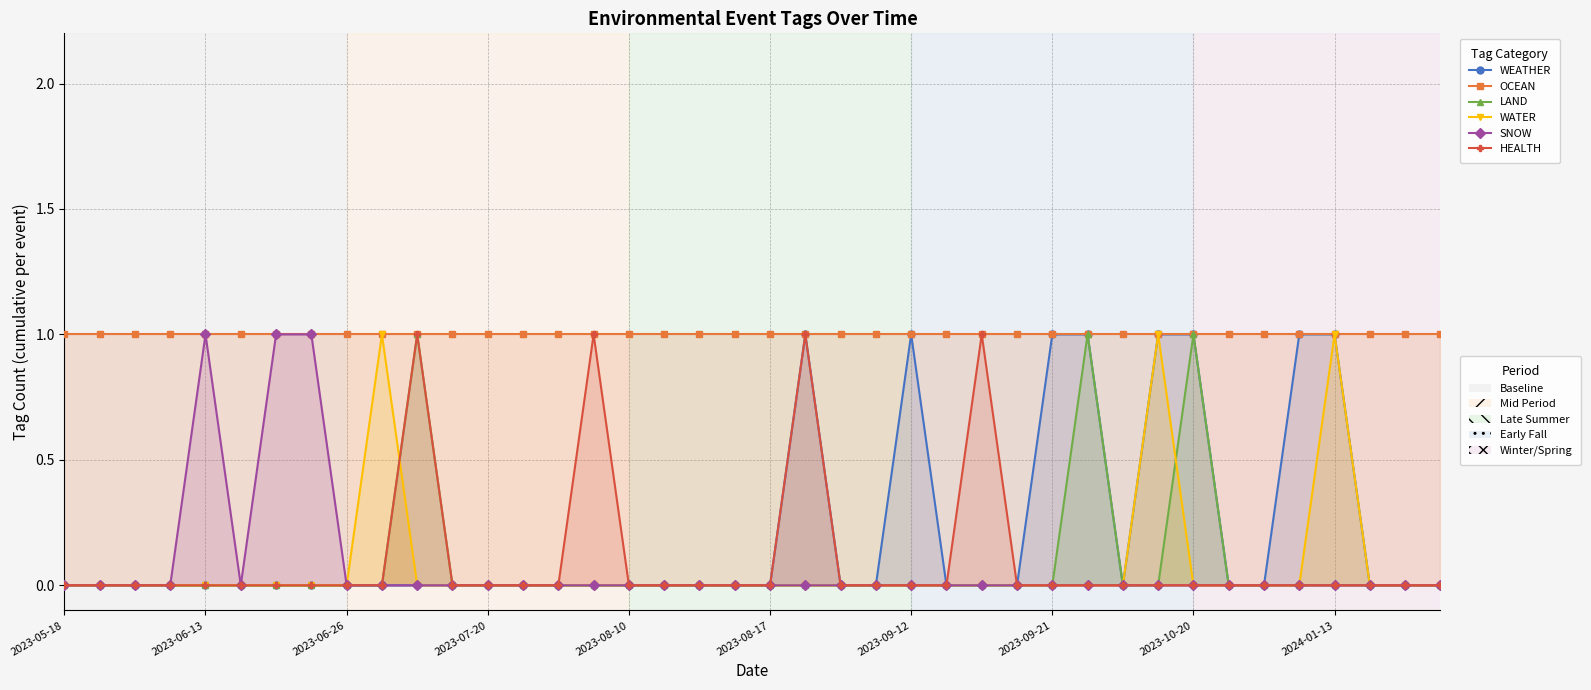

The WATER series shows 0 at 18. True or false?

False